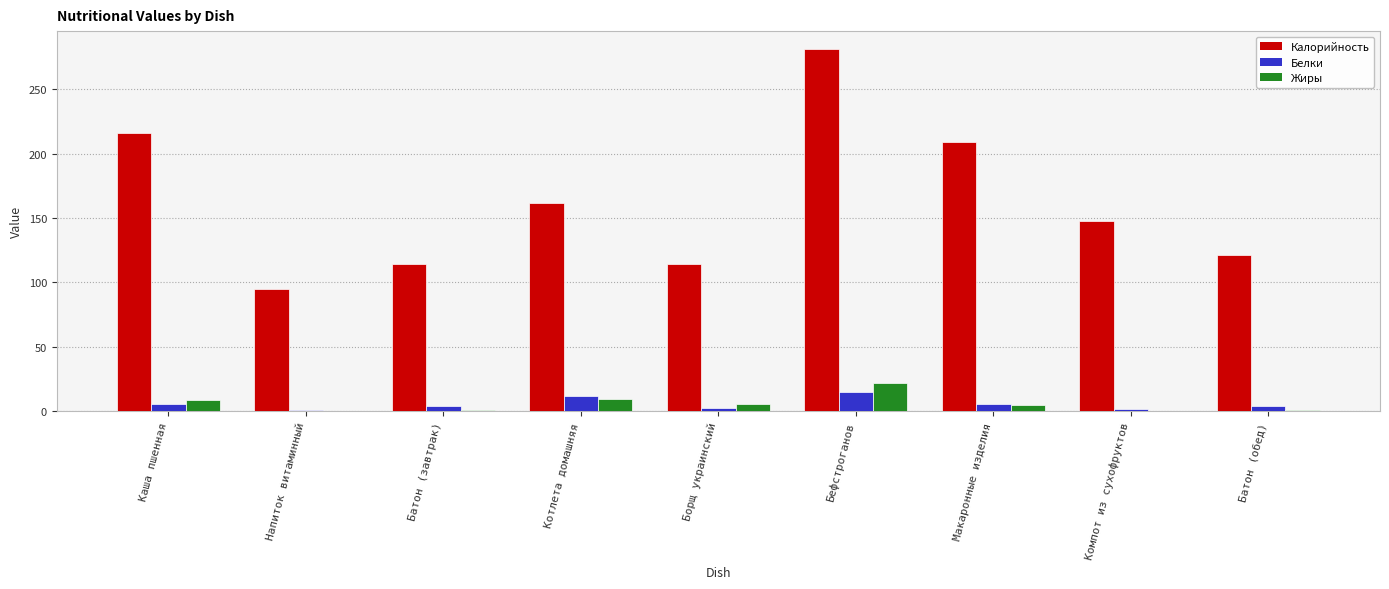

How many series are shown in this chart?

3